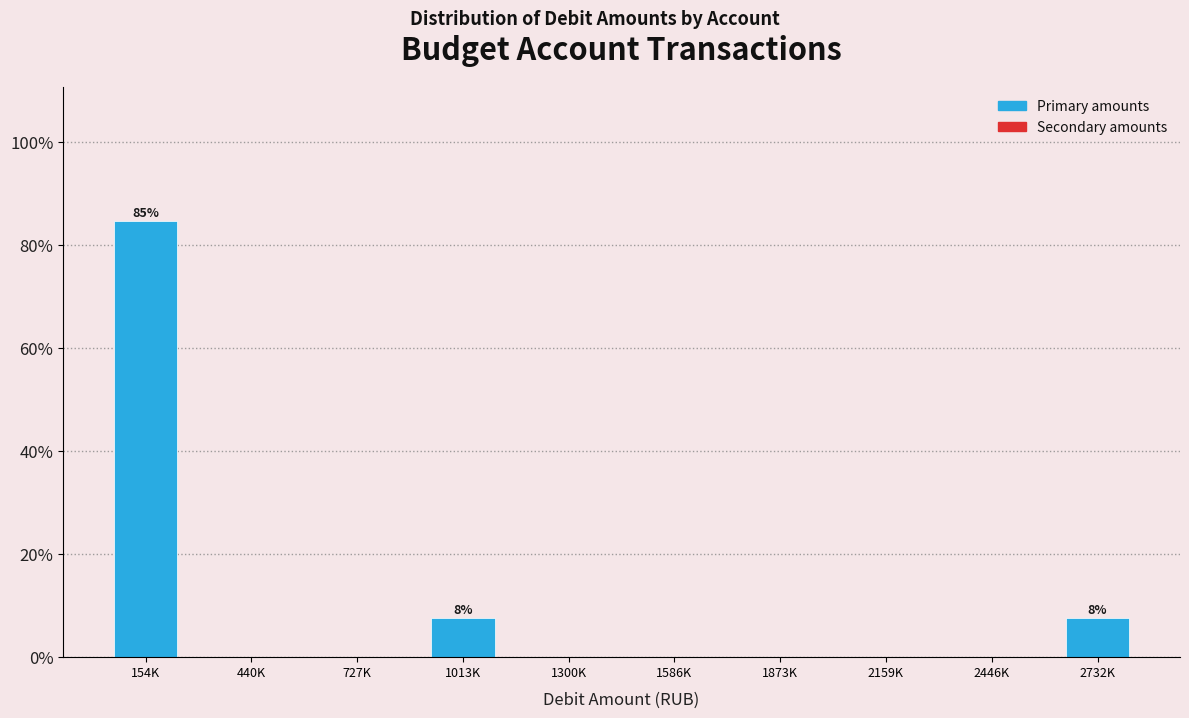

Reading left to right, what are all the values shown in this chart?

154K=84.6	440K=0.0	727K=0.0	1013K=7.7	1300K=0.0	1586K=0.0	1873K=0.0	2159K=0.0	2446K=0.0	2732K=7.7